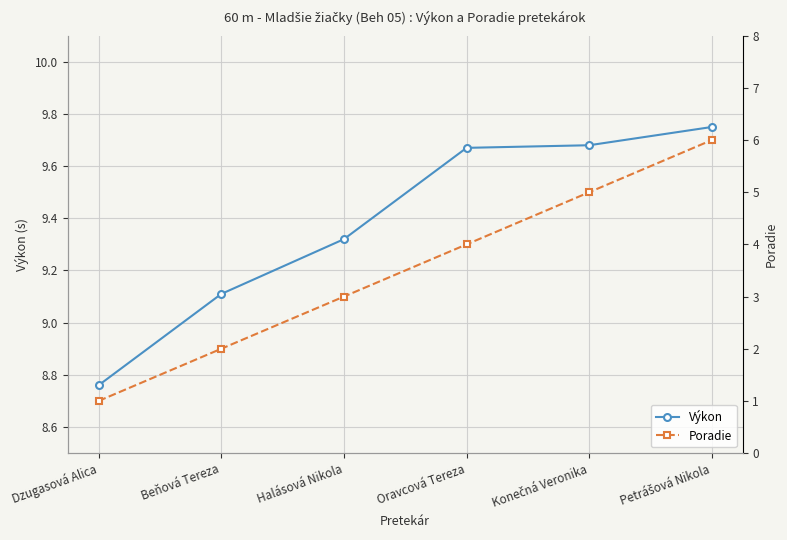

How many distinct data groups are displayed?

2